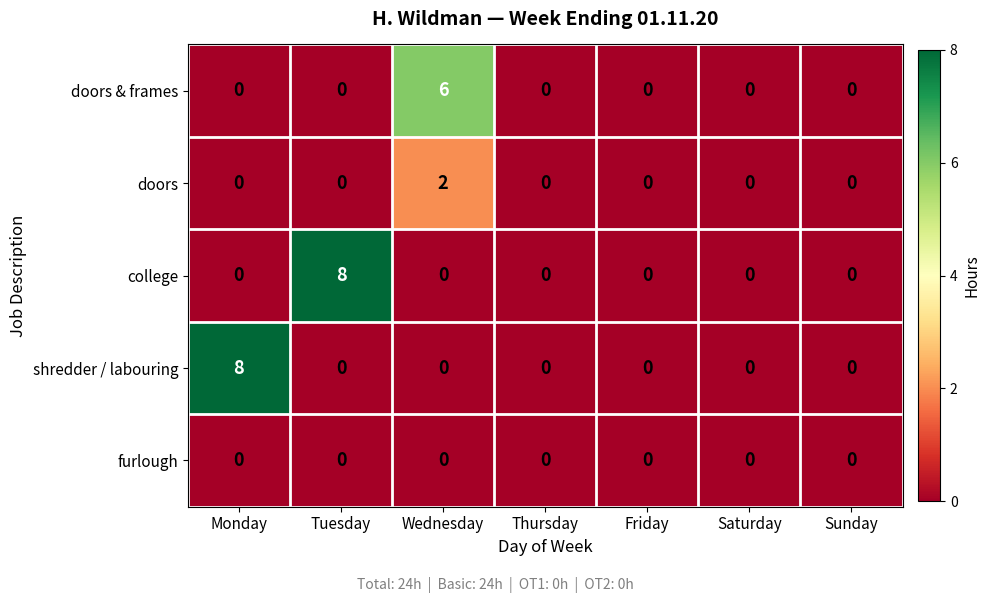

True or false: doors has a value of 0 at Sunday.

True